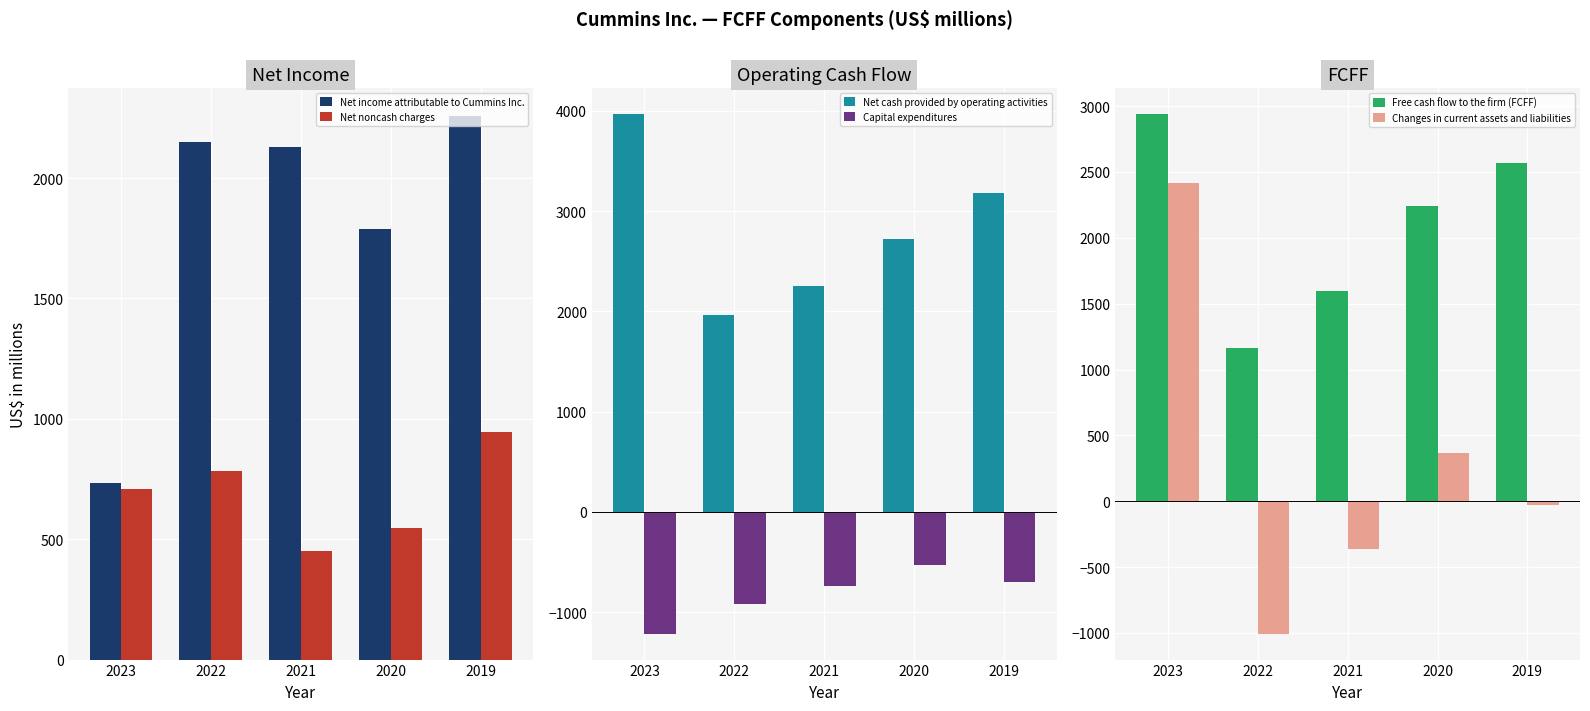

What is the difference between the maximum and minimum values in the Free cash flow to the firm (FCFF) series?

1775